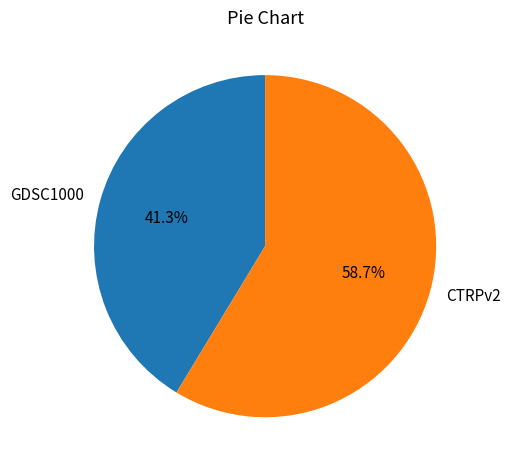

Approximately how many times larger is the value at CTRPv2 compared to GDSC1000?

1.4